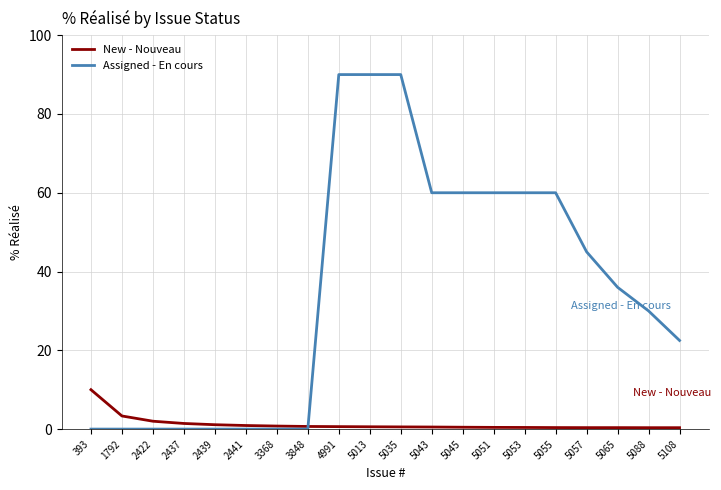

Is the value of Assigned - En cours at 5057 greater than the value of New - Nouveau at 3848?

Yes